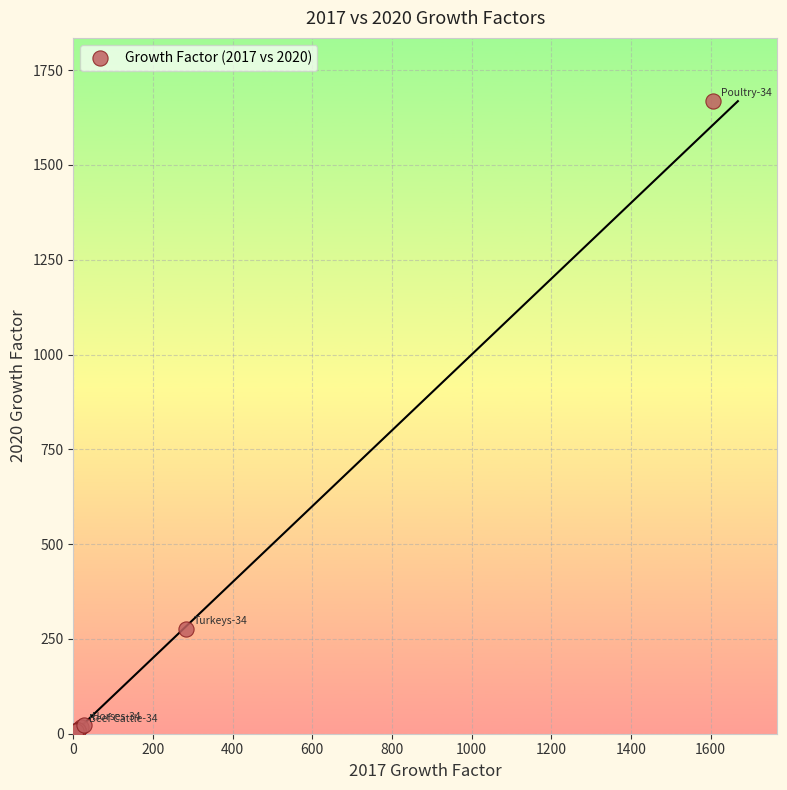

What Y value in the scatter plot is closest to 834?

275.1